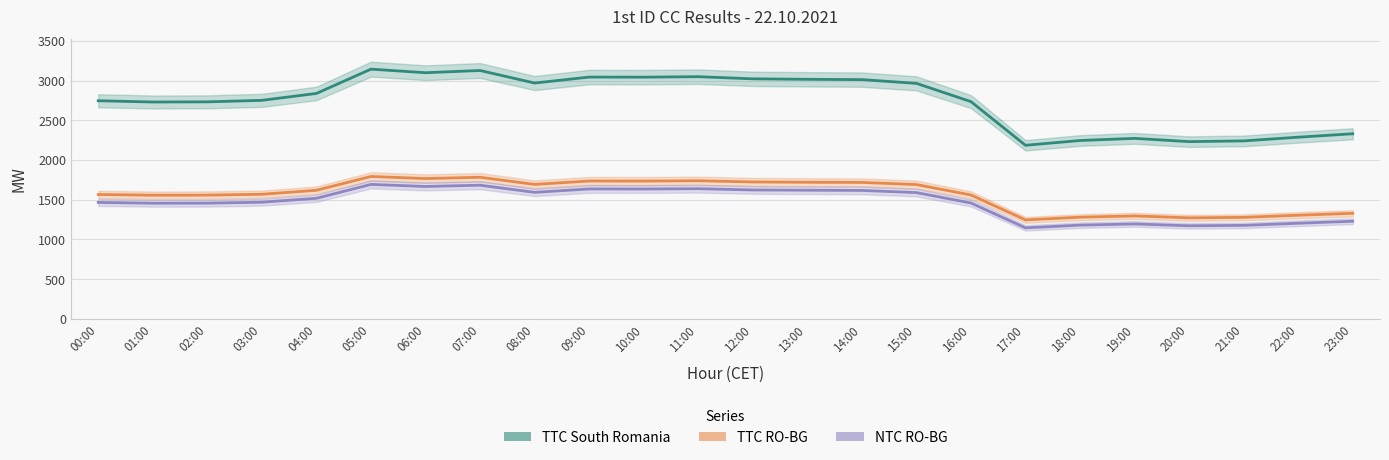

Read the TTC South Romania value at 16:00, to the nearest 100.

2700